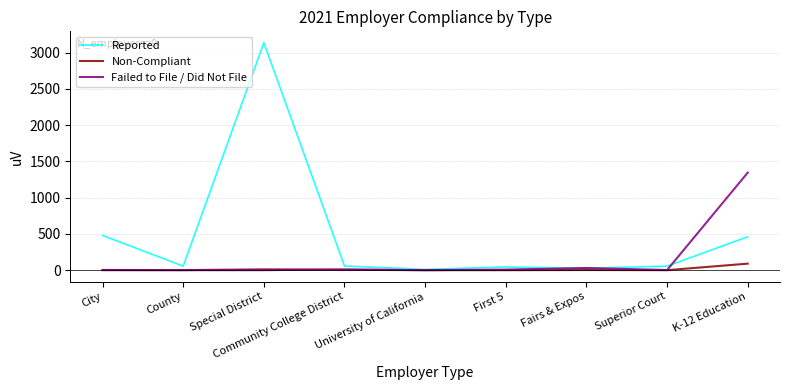

List the series in order of their peak value, highest first.

Reported, Failed to File / Did Not File, Non-Compliant